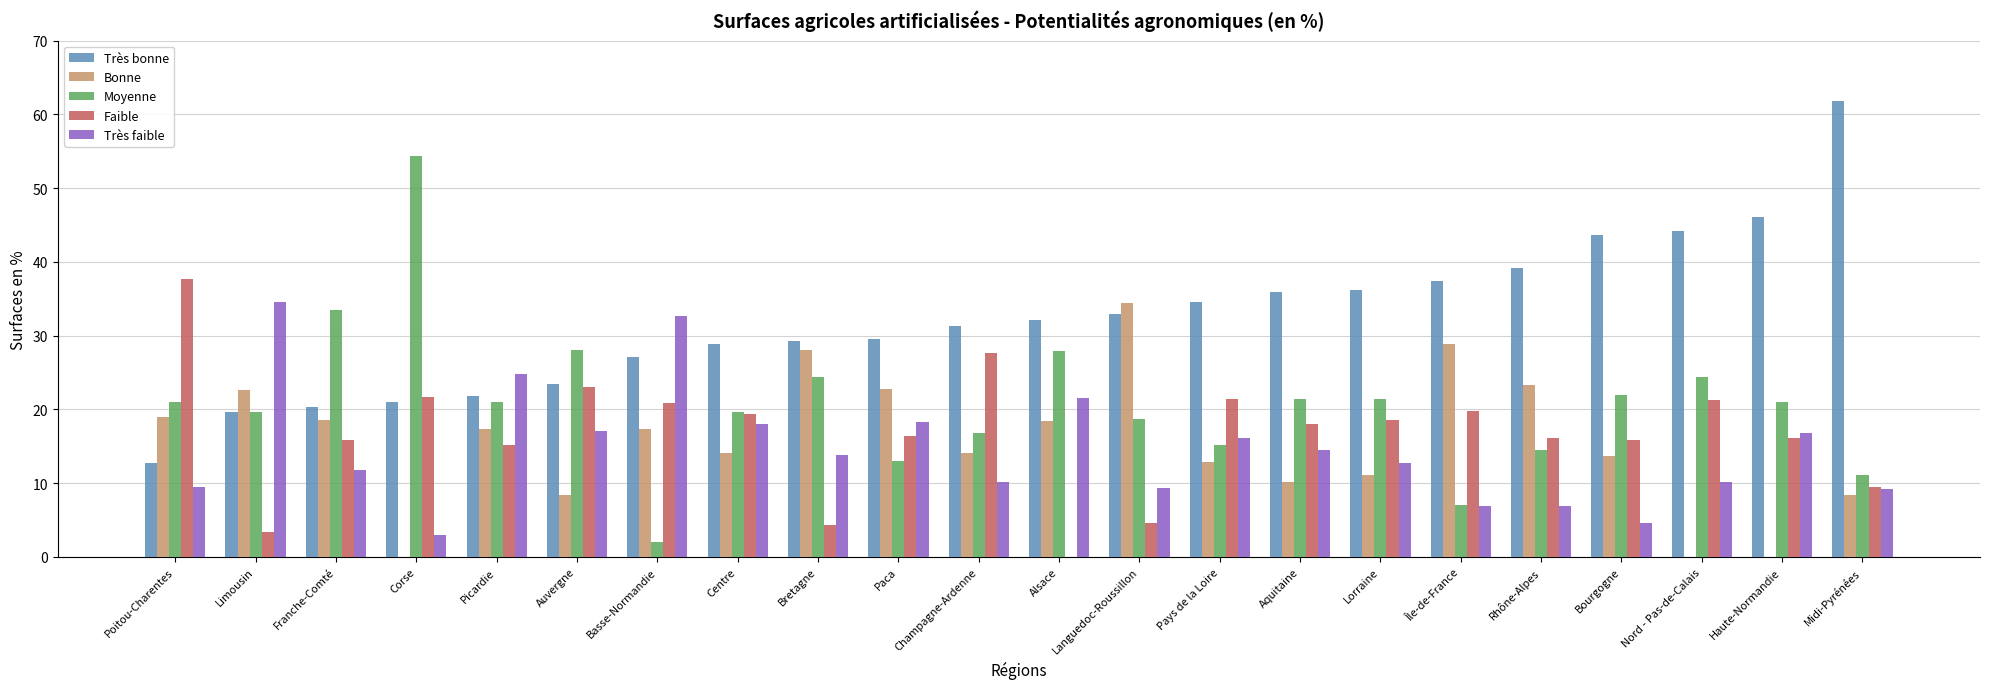

What is the greatest value displayed?

61.8